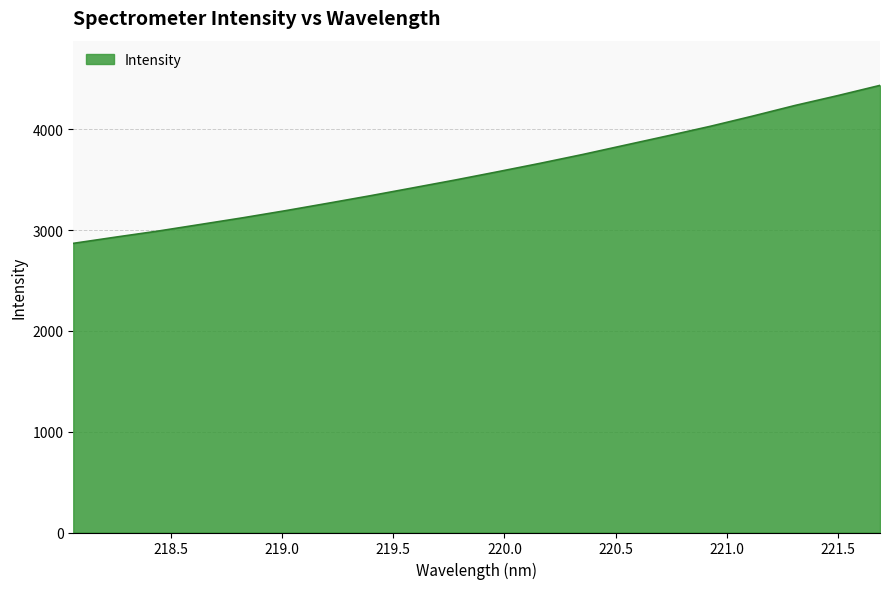

What is the smallest value displayed?

2867.8